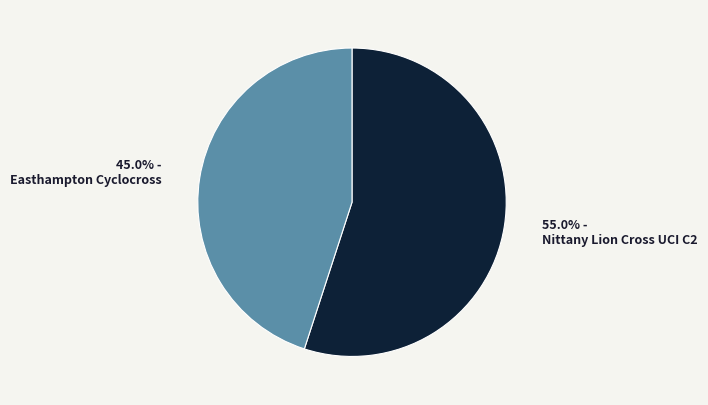

Is there any slice that represents more than half of the pie?

Yes